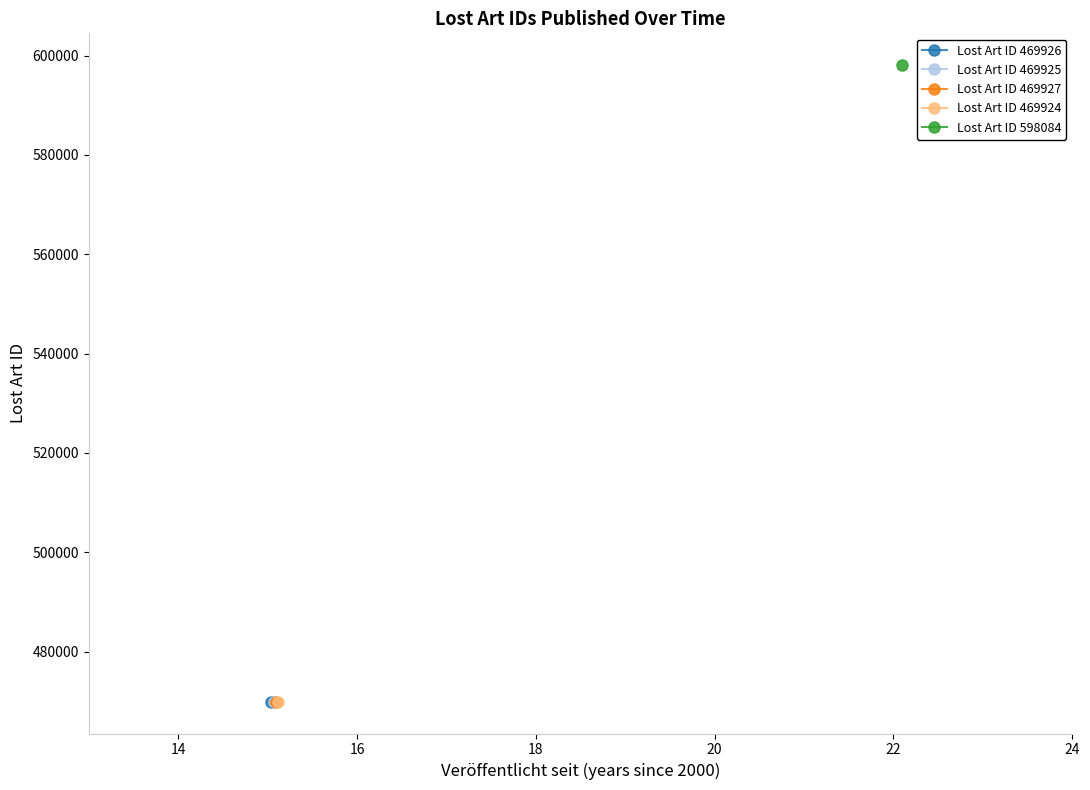

True or false: the data has more than 2 interior local peaks.

False